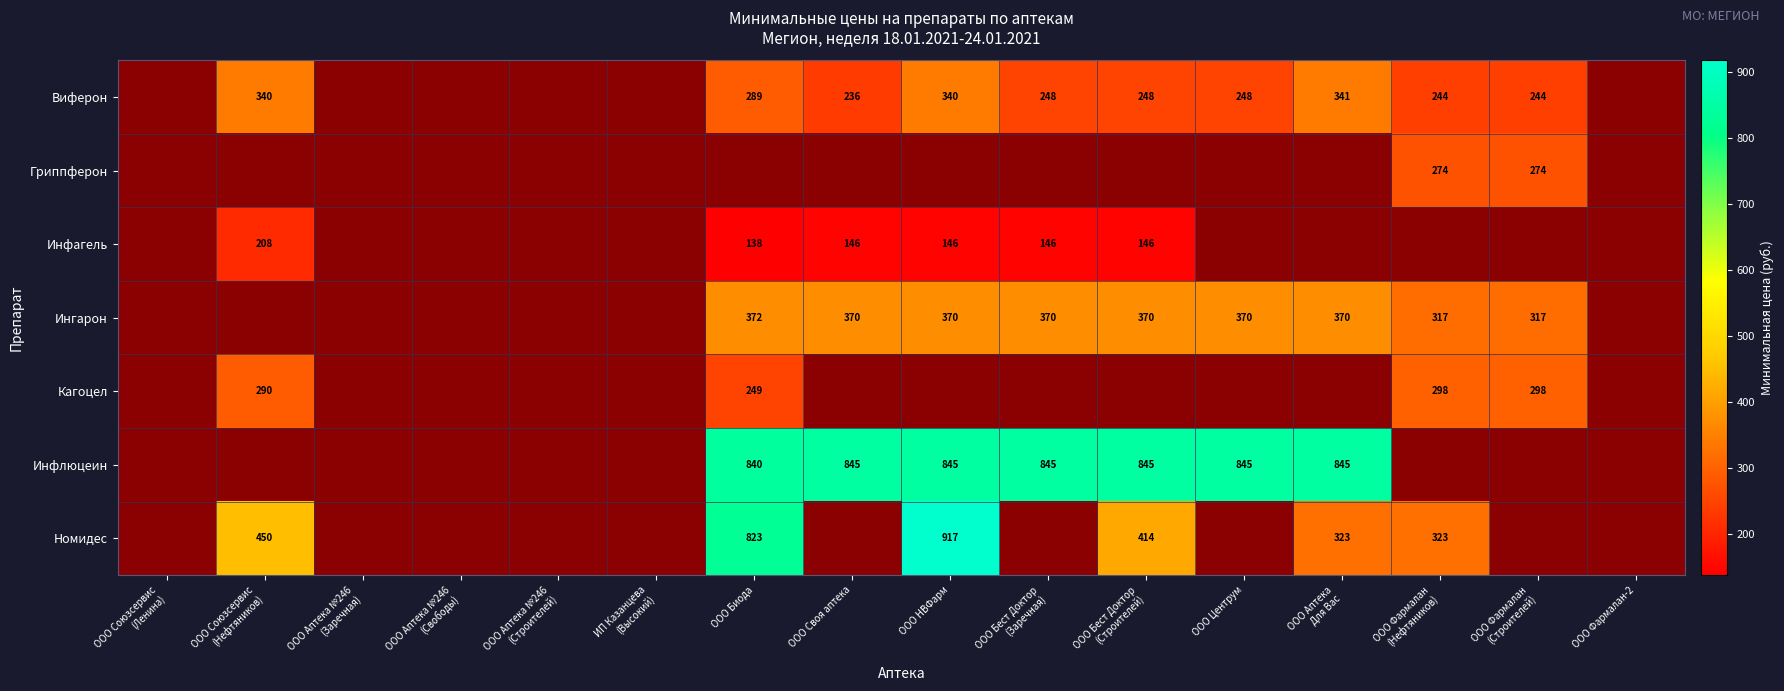

The Инфлюцеин series shows 845 at ООО Центрум. True or false?

True